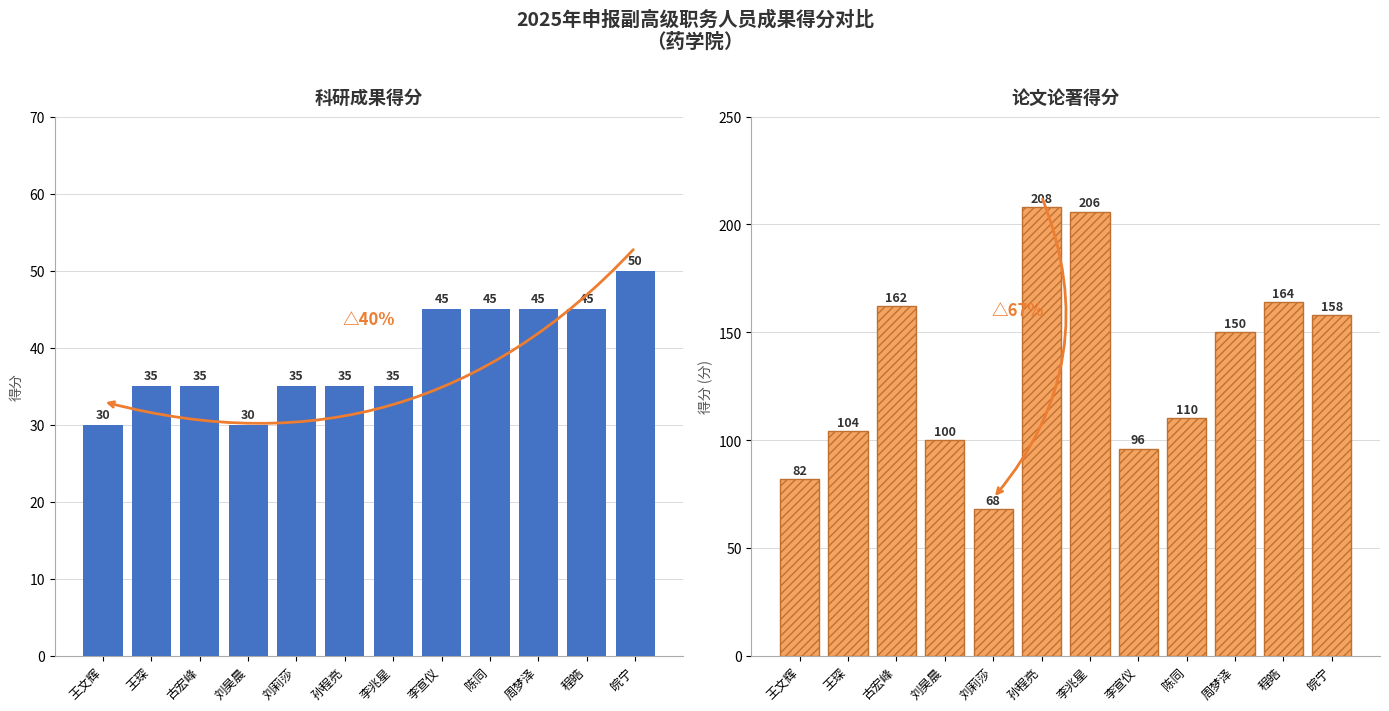

What is the label of the 8th bar from the right?

刘莉莎